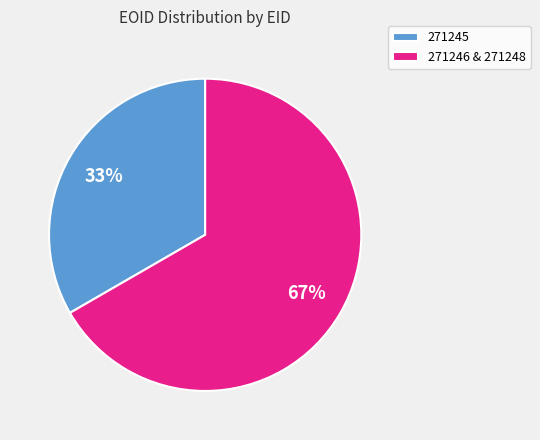

Is it true that 271246 & 271248 is 67% of the pie?

True